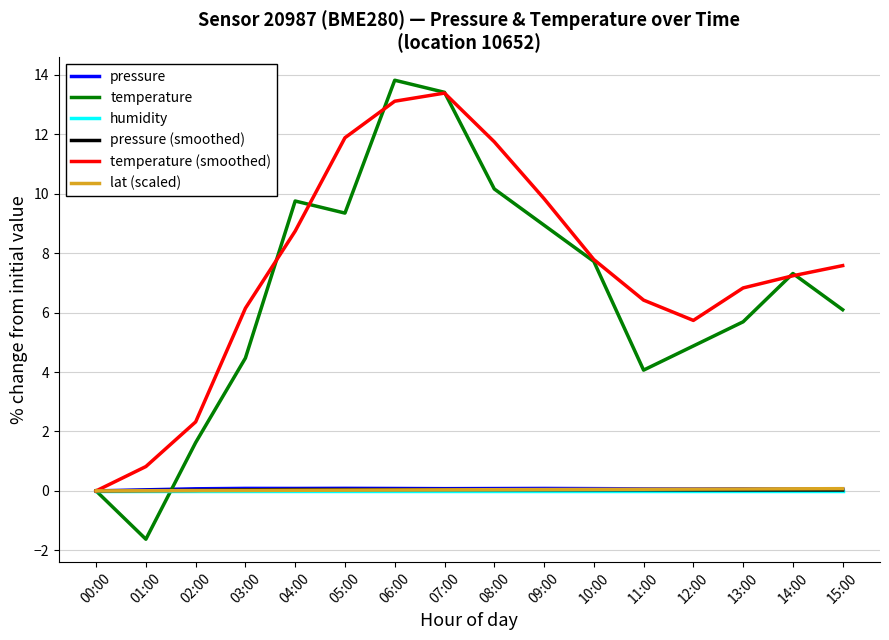

Does the chart have visible grid lines?

Yes